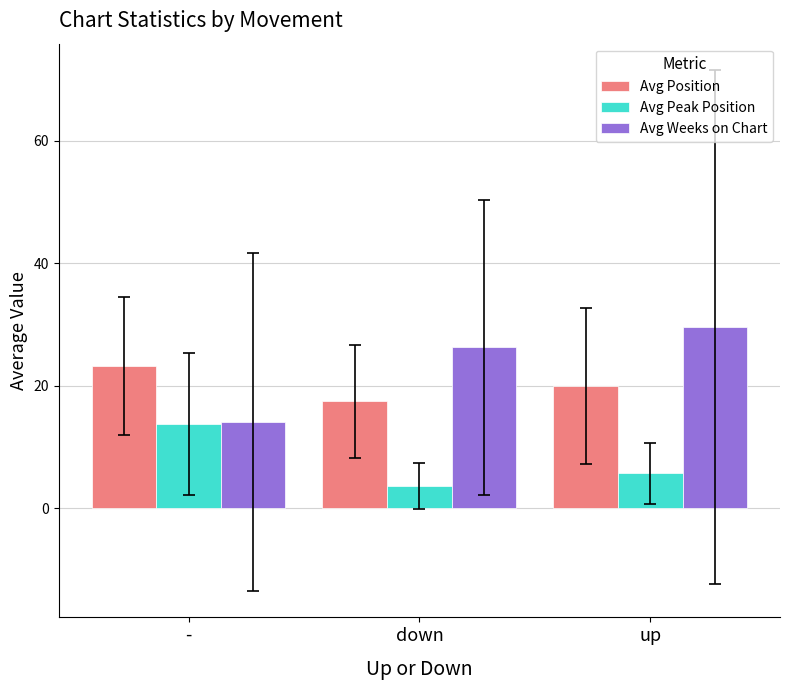

How many categories are shown in the chart?

3